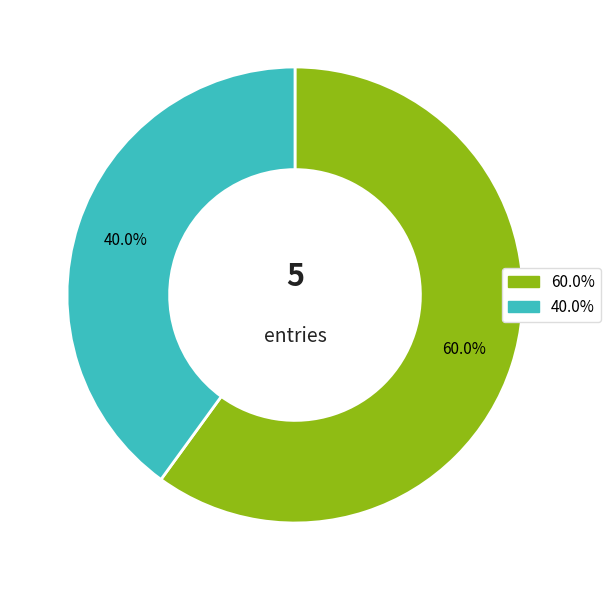

Count the number of slices in the pie.

2